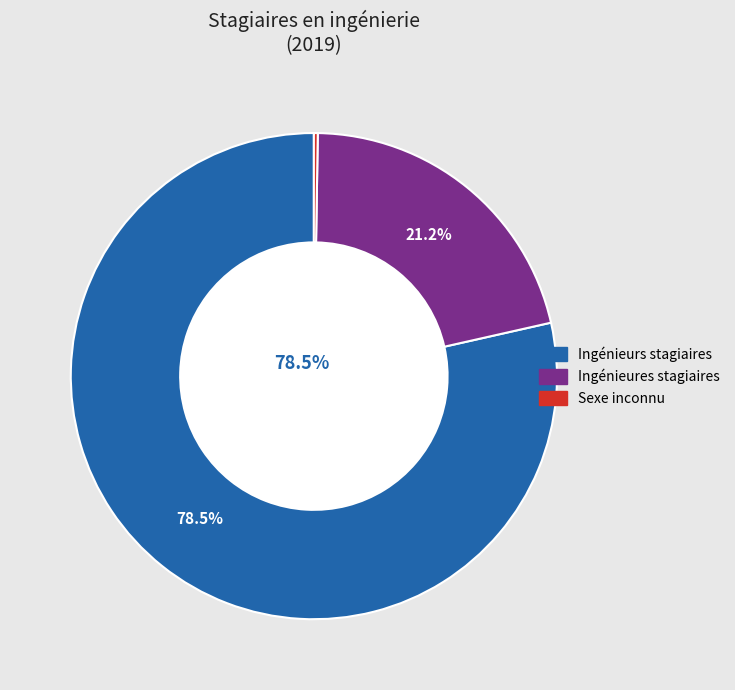

Does any single category account for the majority?

Yes